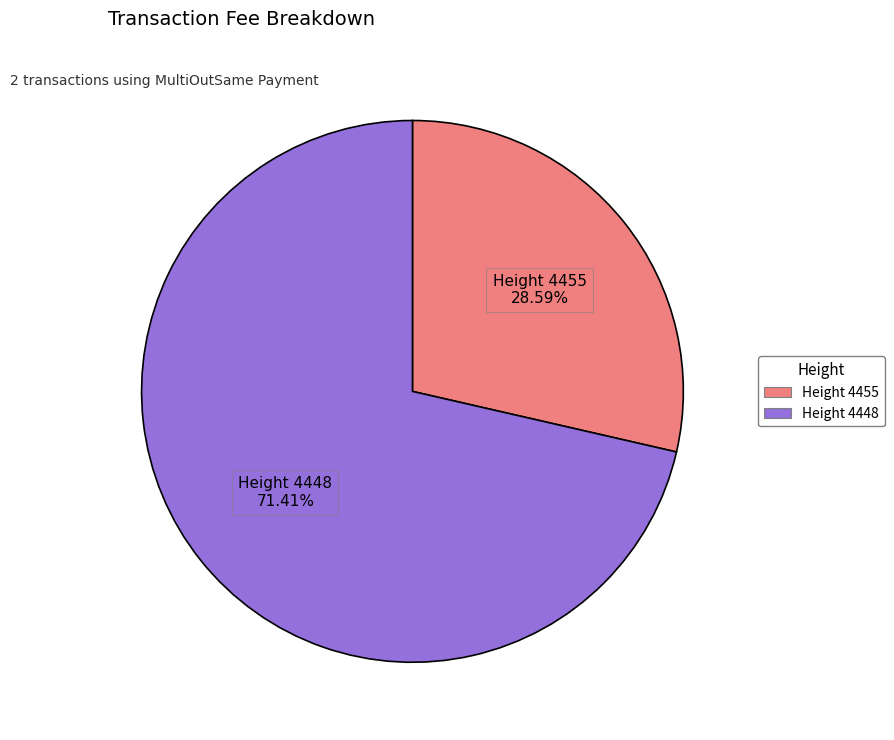

Is there any slice that represents more than half of the pie?

Yes